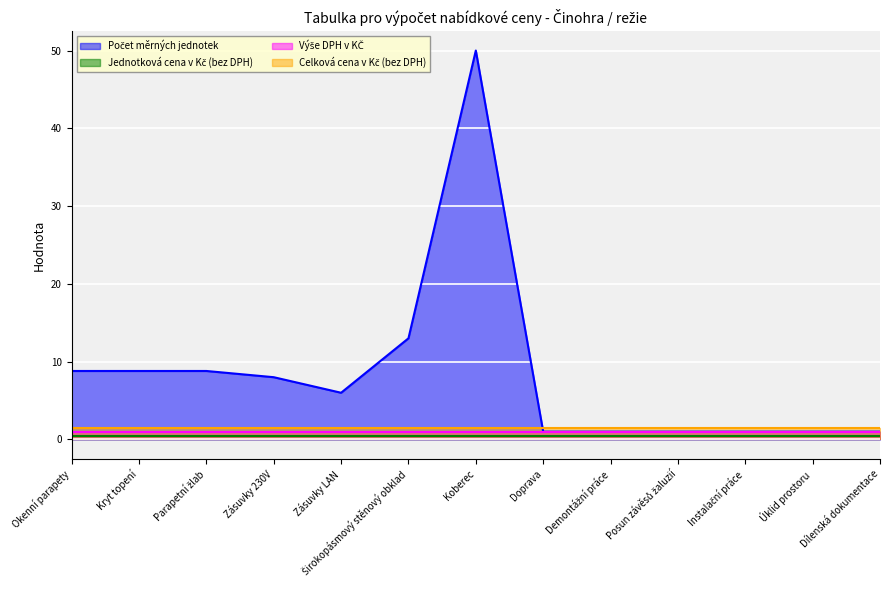

Which category has the lowest value across all series?

Okenní parapety